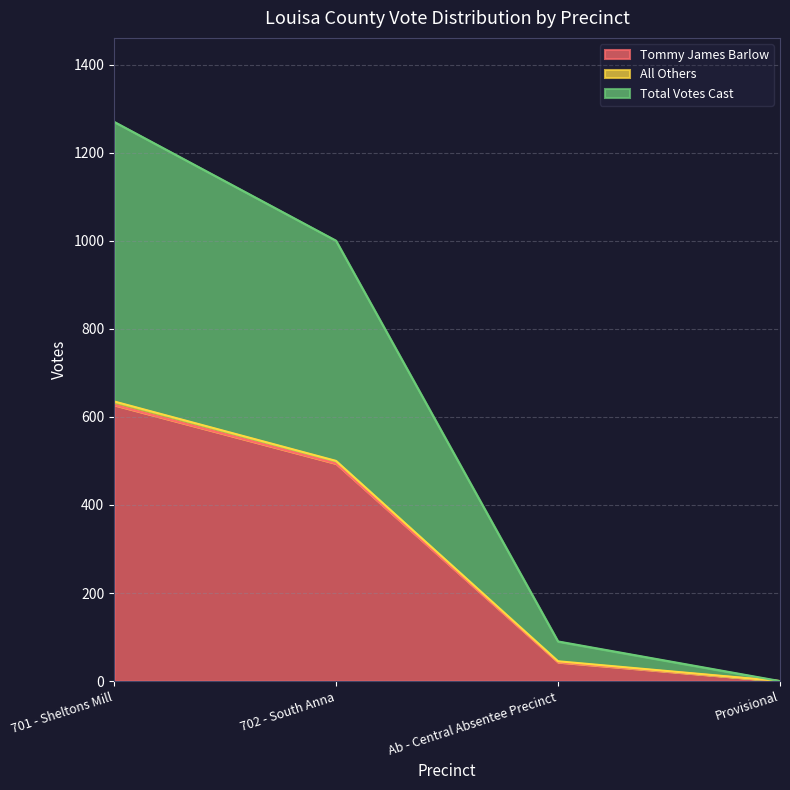

What is the difference between the Total Votes Cast values at 701 - Sheltons Mill and 702 - South Anna?

270